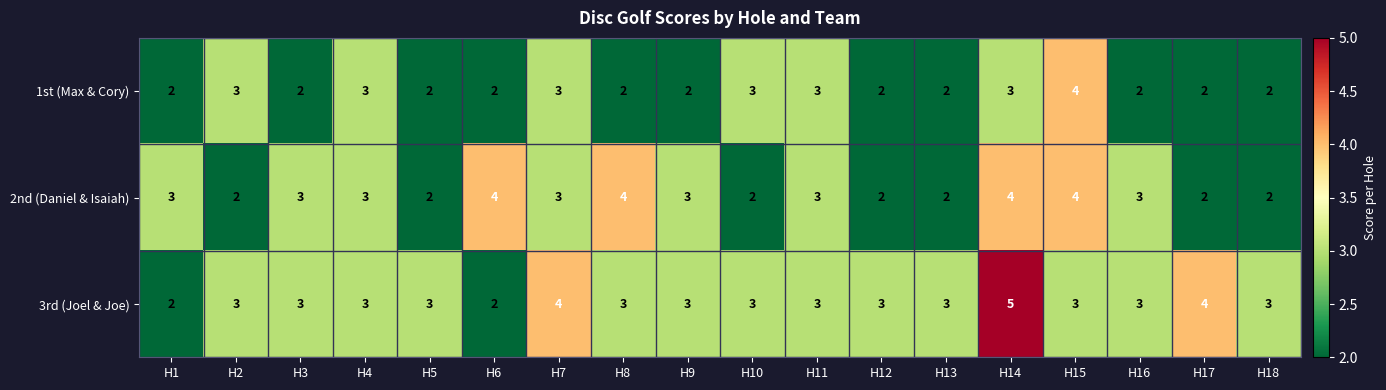

At which category is the sum across all series the highest?

H14